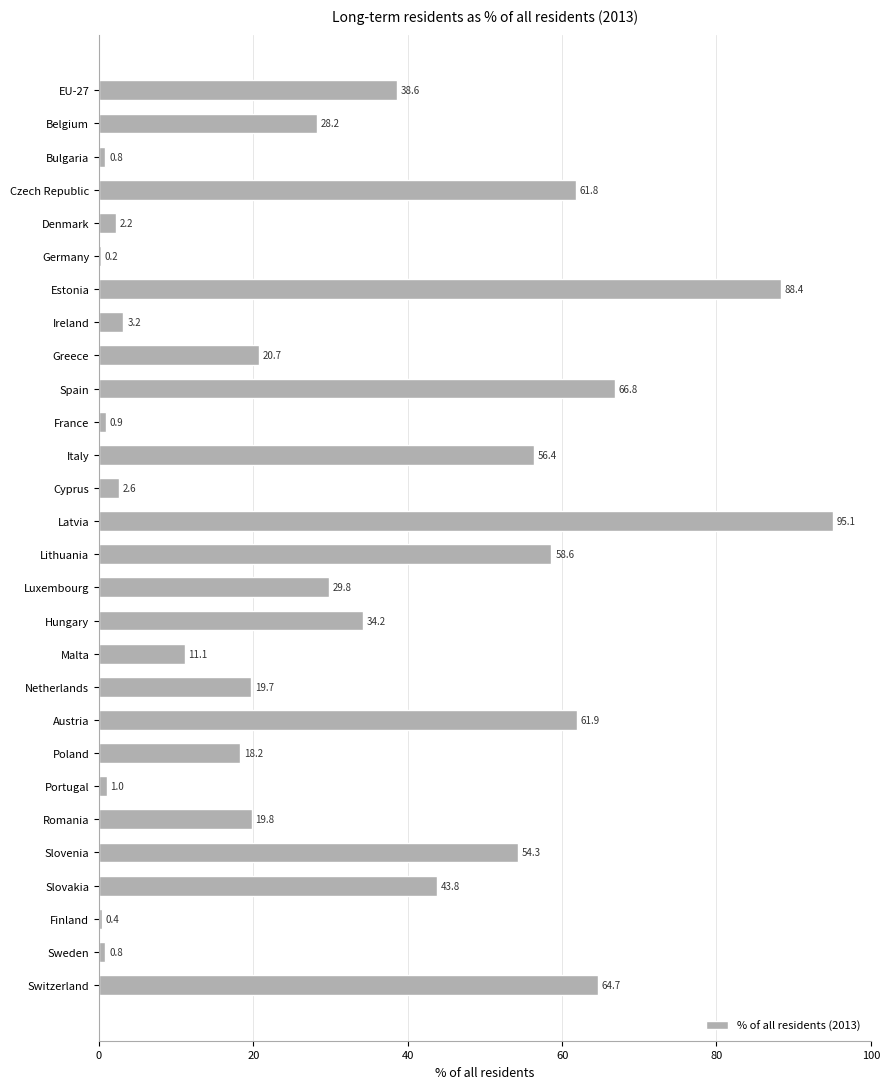

Which category has the highest value across all series?

Latvia